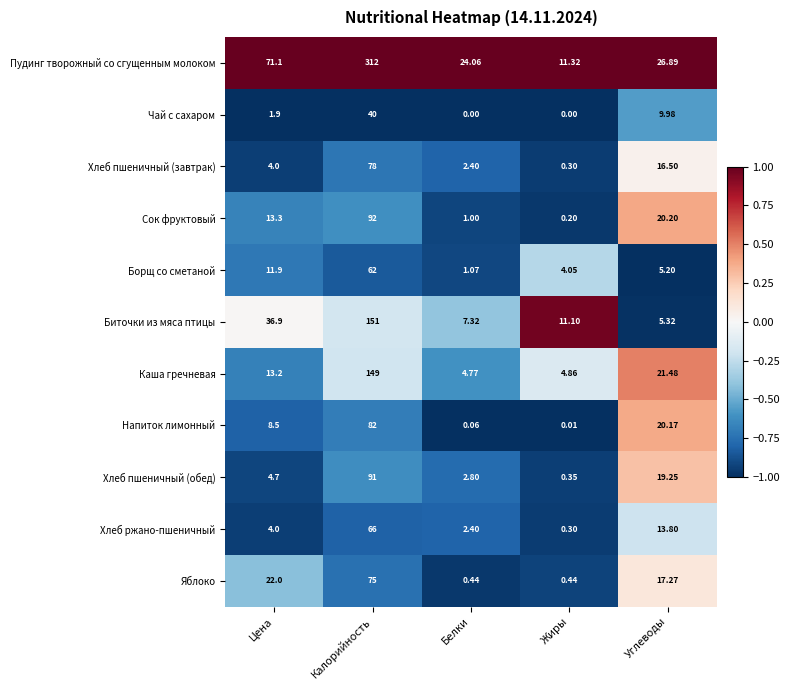

Count the number of data series in this chart.

11